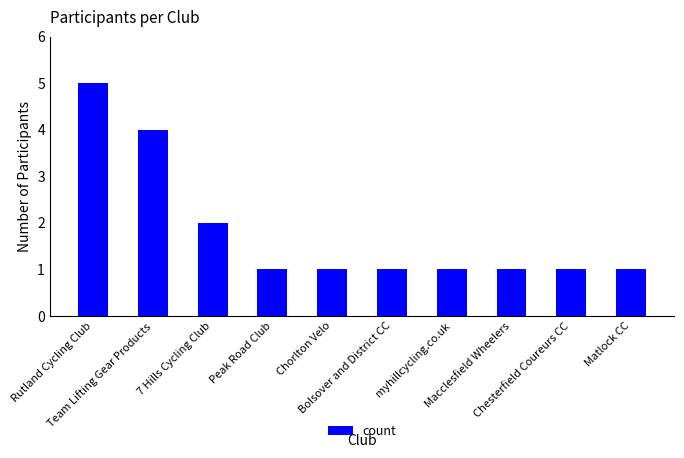

Reading right to left, transcribe all the data shown in this chart.

Matlock CC=1	Chesterfield Coureurs CC=1	Macclesfield Wheelers=1	myhillcycling.co.uk=1	Bolsover and District CC=1	Chorlton Velo=1	Peak Road Club=1	7 Hills Cycling Club=2	Team Lifting Gear Products=4	Rutland Cycling Club=5